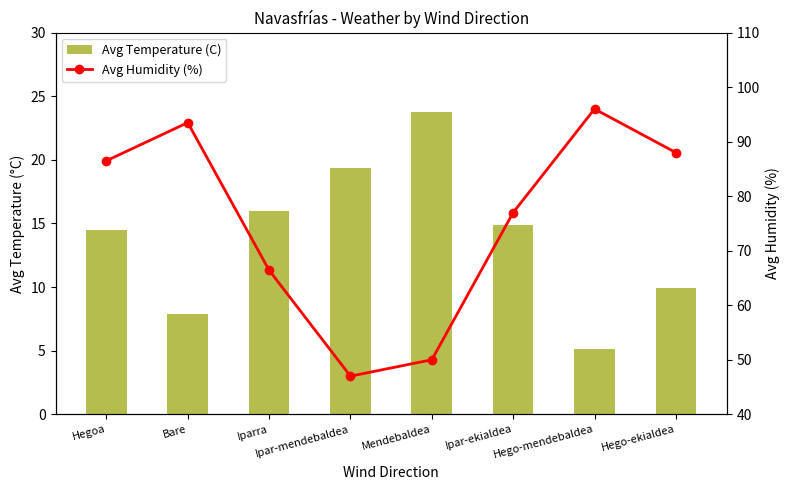

How many data points does each series have?

8